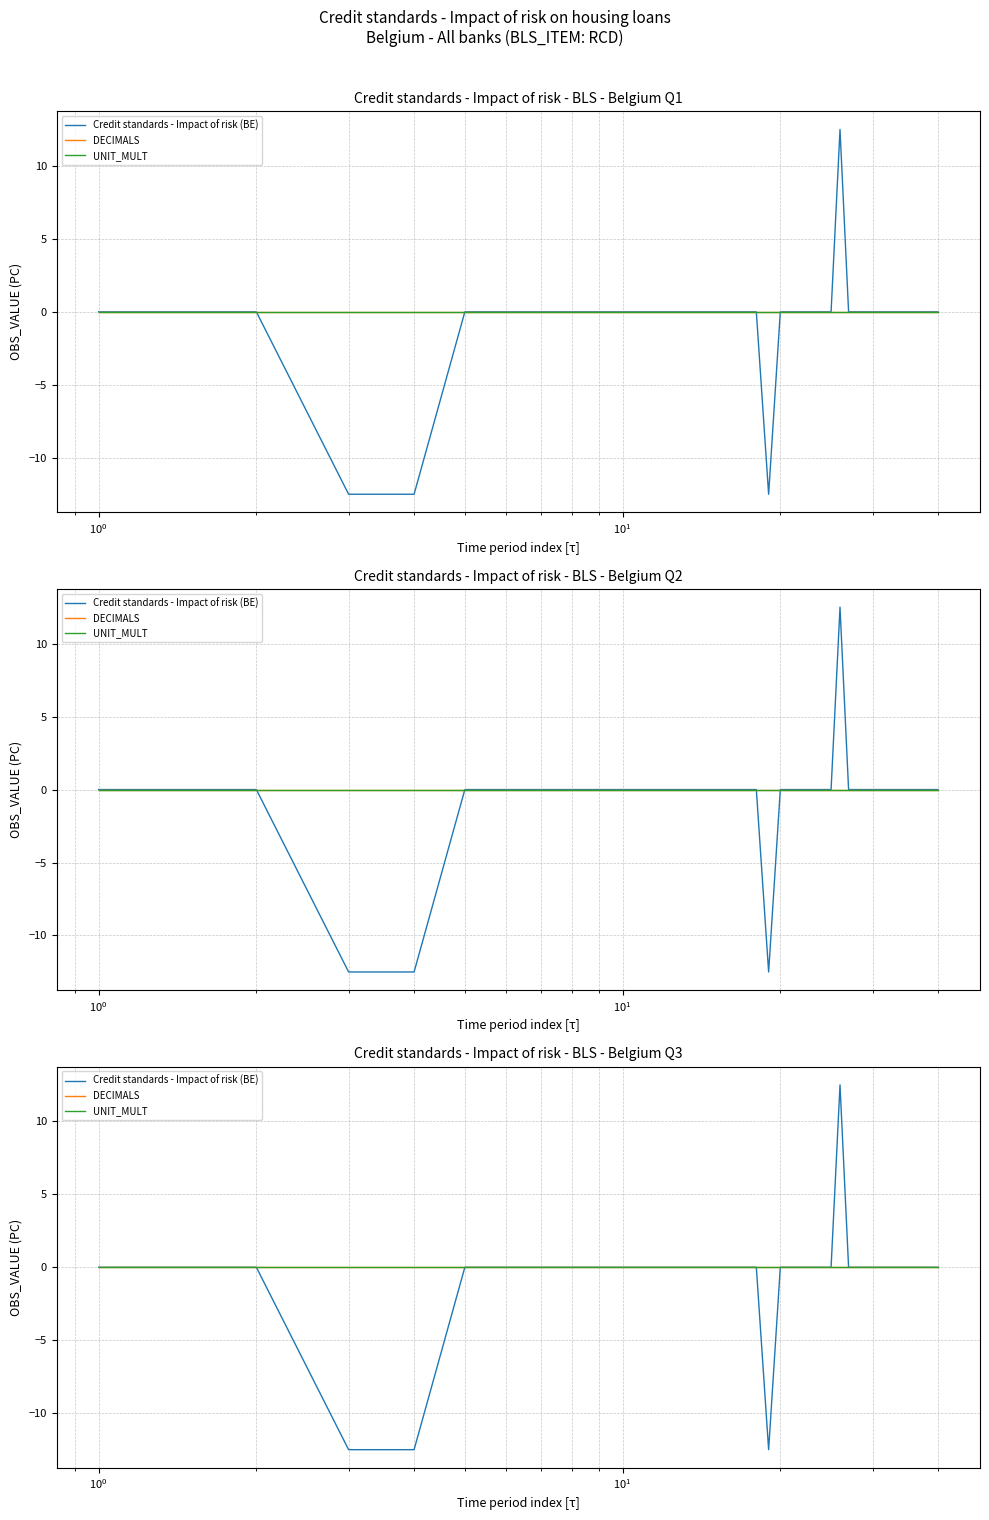

What is the greatest value displayed?

12.5